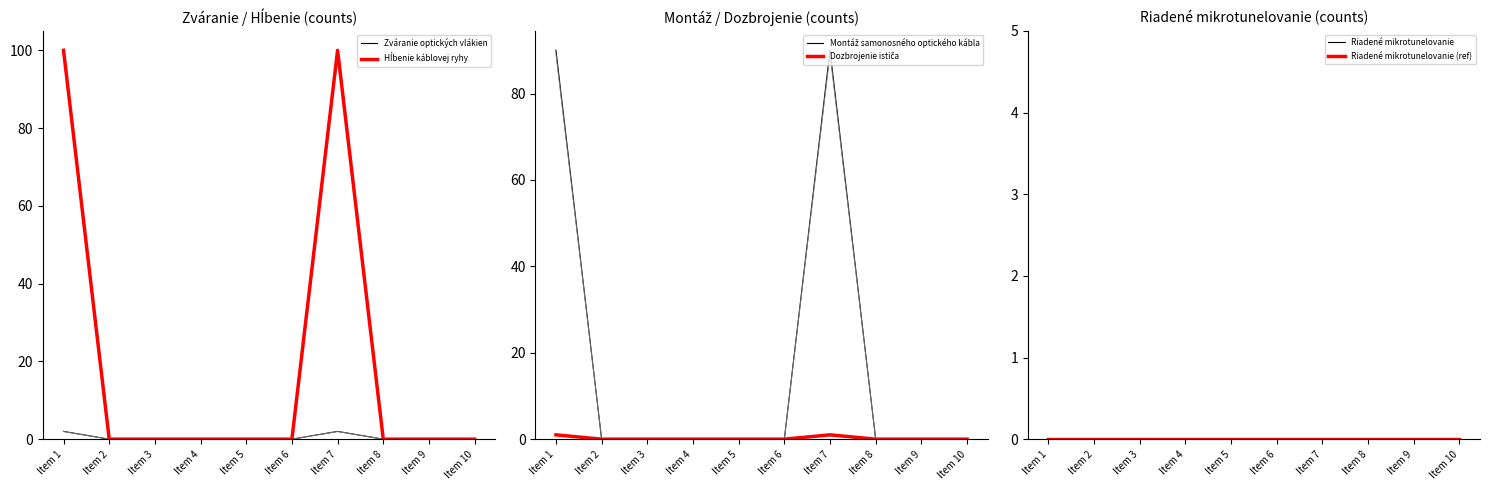

How many lines are shown in the chart?

6